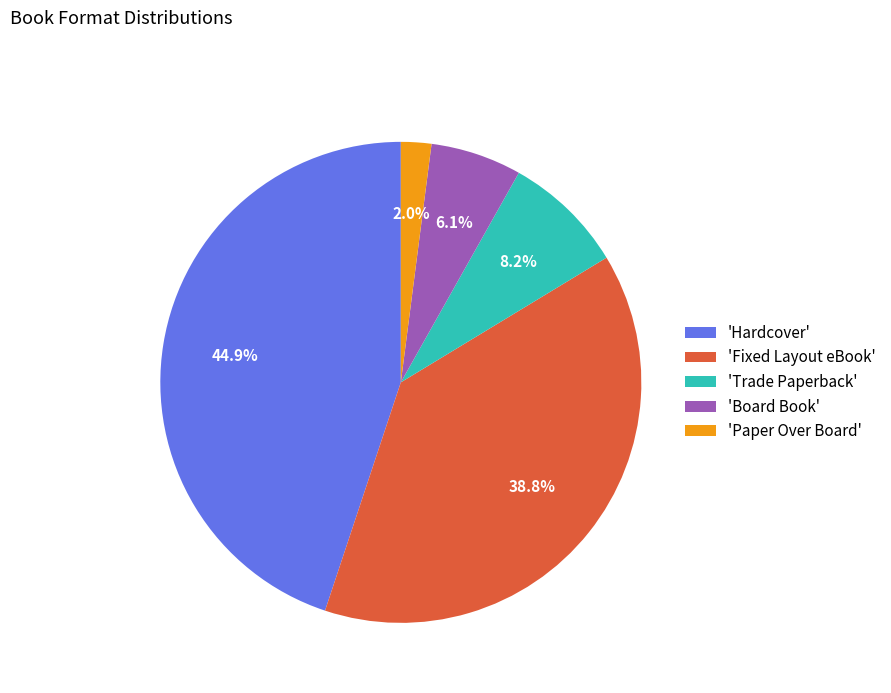

How many segments does this pie chart have?

5